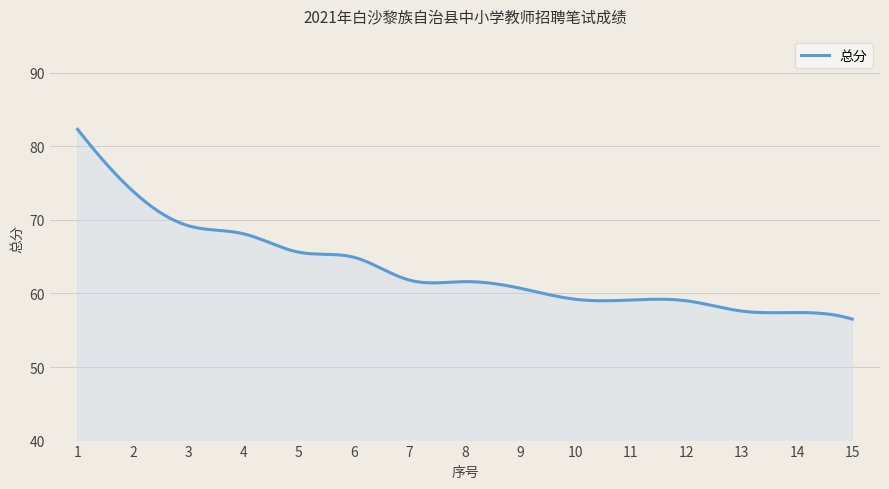

What is the minimum value shown in the chart?

56.5